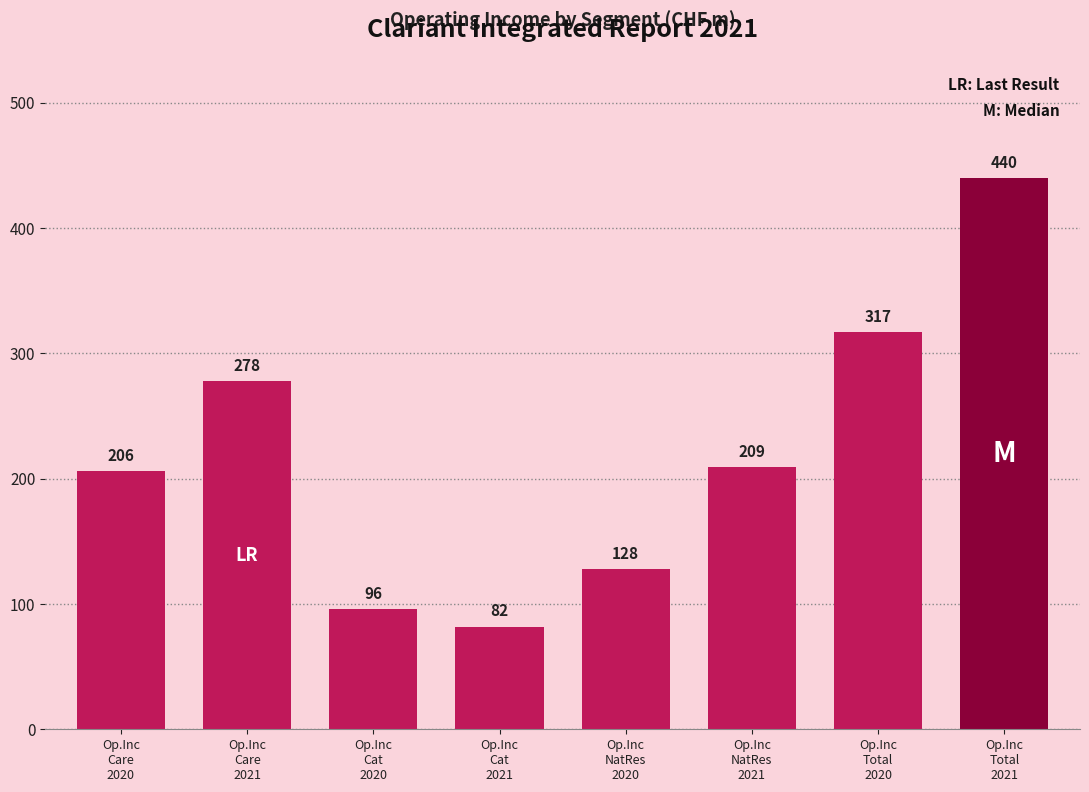

Reading left to right, transcribe all the data shown in this chart.

206	278	96	82	128	209	317	440